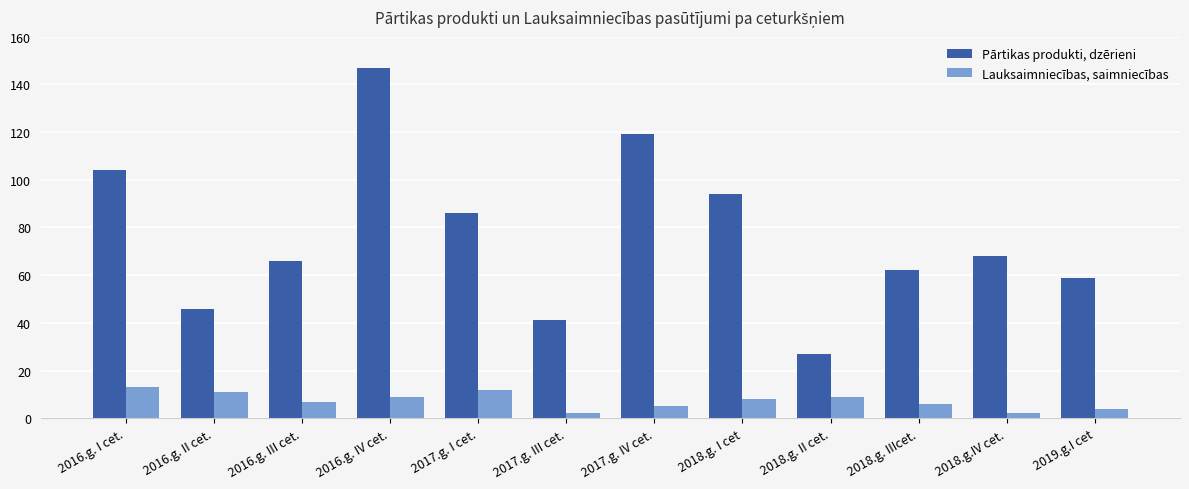

What is the difference between the Pārtikas produkti, dzērieni values at 2017.g. III cet. and 2017.g. I cet.?

45